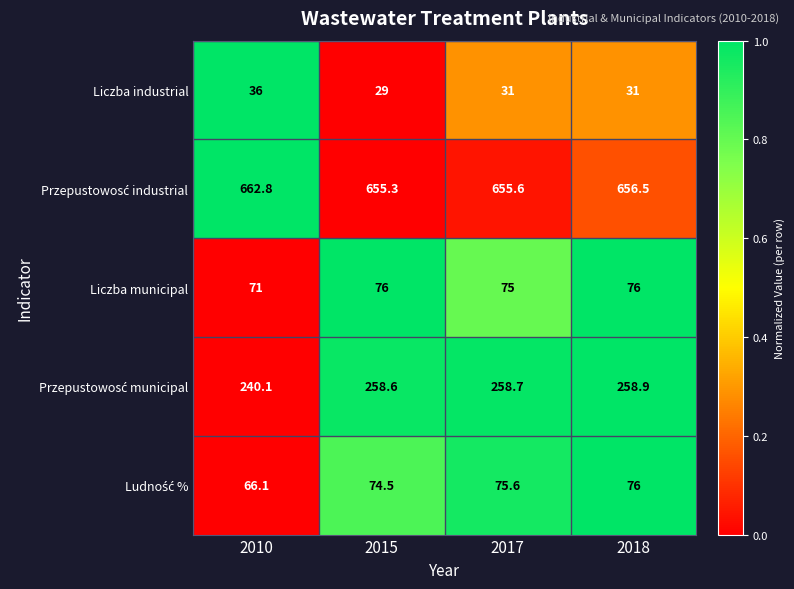

True or false: Liczba municipal has a value of 76.0 at 2015.

True